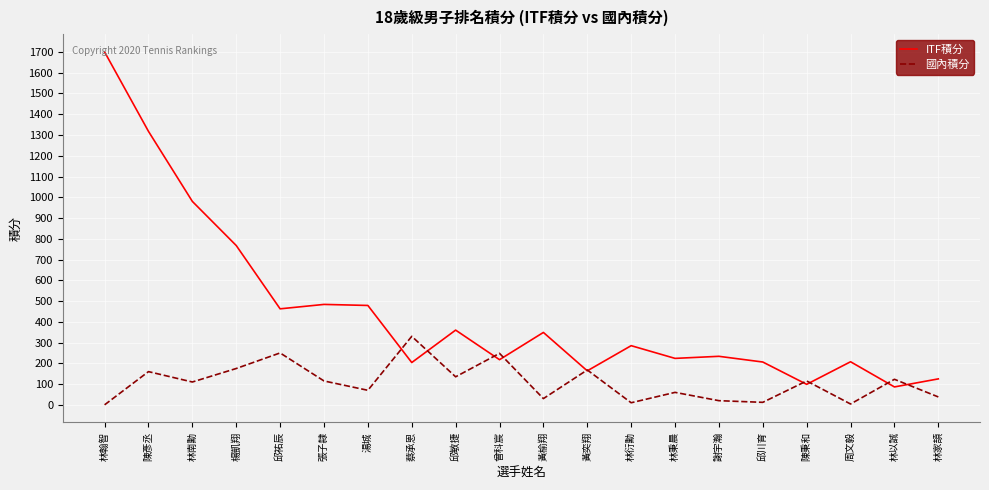

List the series in order of their overall mean, highest first.

ITF積分, 國內積分